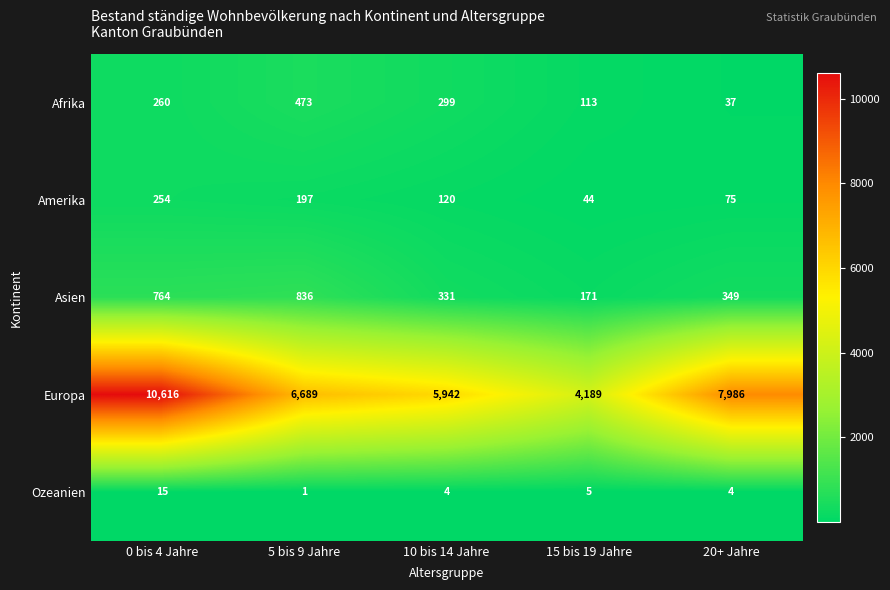

Which series has the largest total across all categories?

Europa